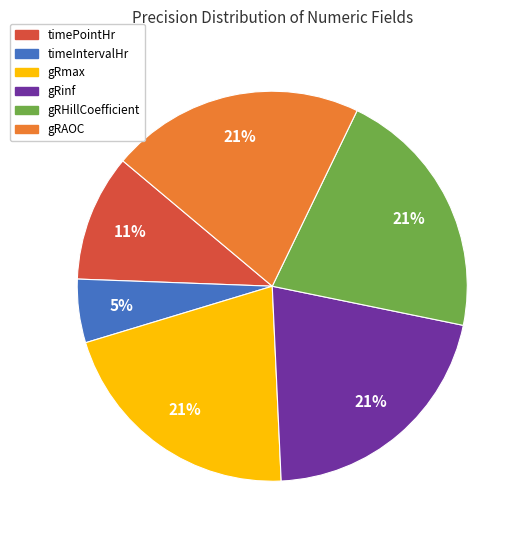

To the nearest percent, what portion does gRHillCoefficient represent?

21%